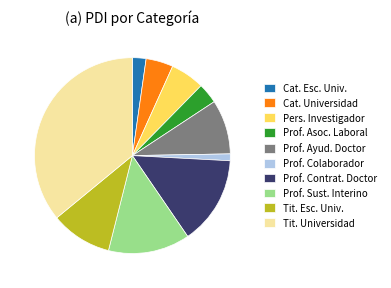

Which category has the biggest portion of the pie?

Tit. Universidad